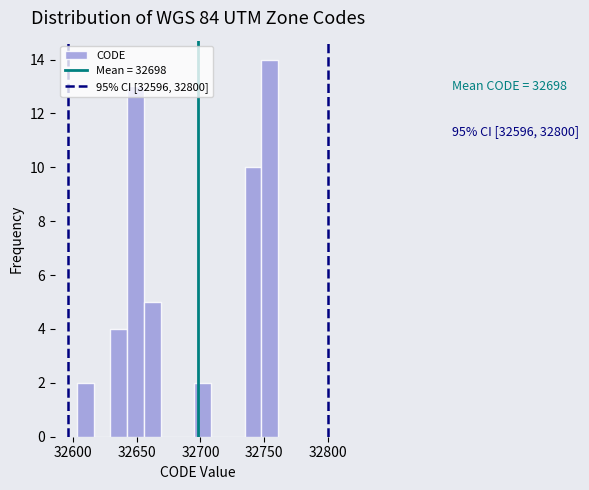

Around what value on the x-axis is the tallest bar? Give the approximate position of its centre, as read against the axis.

32755